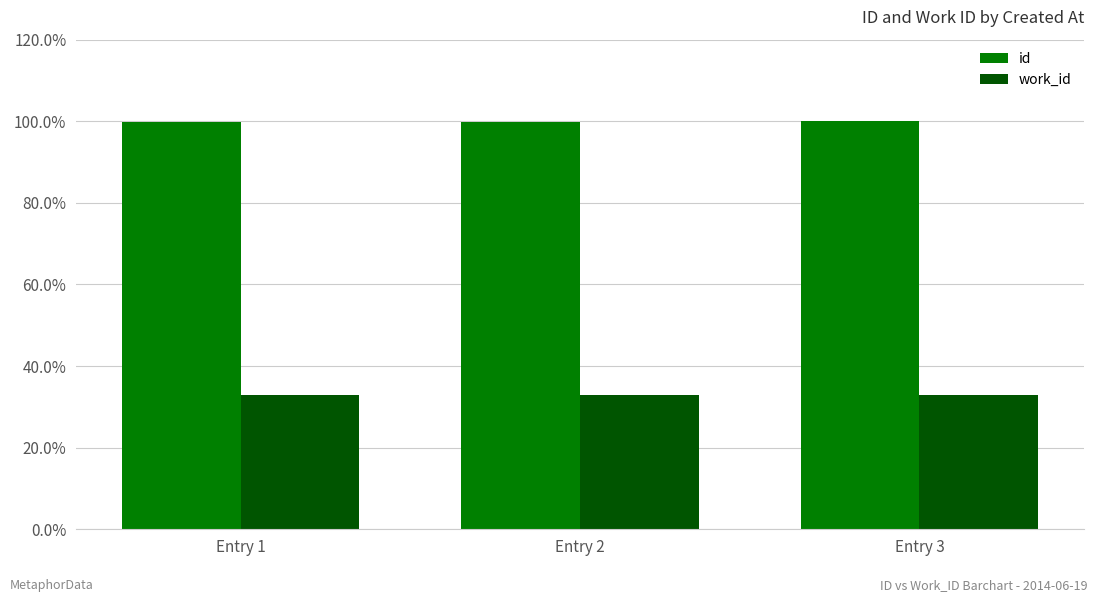

What is the minimum value shown in the chart?

0.3